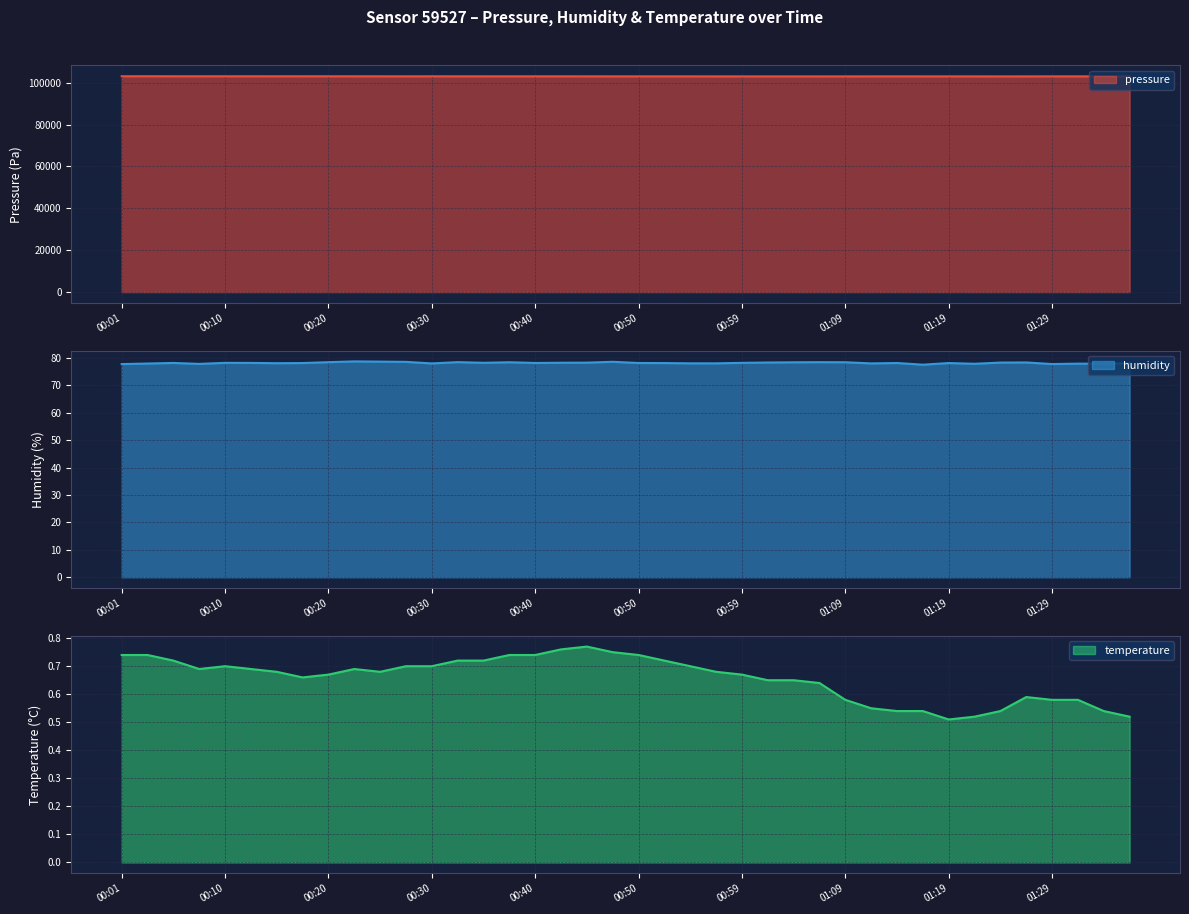

Reading left to right, transcribe all the data shown in this chart.

pressure line: 103044.2	103056.9	103040.7	103038.1	103032.2	103030.5	103026.2	103037.9	103027.9	103025.4	103018.6	103014.5	103020.4	103018.0	103016.3	103016.4	103013.8	103007.2	103003.9	102997.8	102991.1	102992.7	102989.2	102984.1	102979.8	102976.3	102976.3	102972.1	102979.4	102987.7	102992.7	102987.7	102983.3	102985.1	102975.0	102982.8	102989.5	102993.8	102981.0	102984.2
humidity line: 77.8	78.0	78.2	77.8	78.2	78.2	78.1	78.2	78.5	78.8	78.7	78.6	78.0	78.5	78.2	78.5	78.2	78.3	78.3	78.6	78.2	78.2	78.1	78.0	78.2	78.4	78.4	78.5	78.5	78.0	78.2	77.6	78.2	77.9	78.3	78.4	77.8	77.9	77.9	78.1
temperature line: 0.7	0.7	0.7	0.7	0.7	0.7	0.7	0.7	0.7	0.7	0.7	0.7	0.7	0.7	0.7	0.7	0.7	0.8	0.8	0.8	0.7	0.7	0.7	0.7	0.7	0.7	0.7	0.6	0.6	0.6	0.5	0.5	0.5	0.5	0.5	0.6	0.6	0.6	0.5	0.5